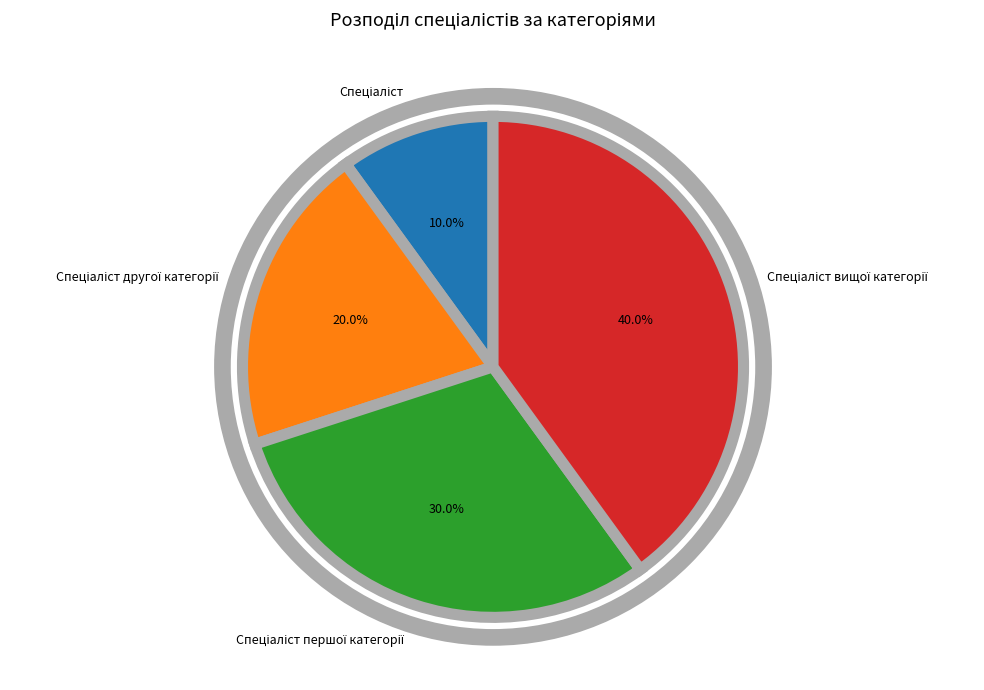

Is there a majority slice in this chart?

No